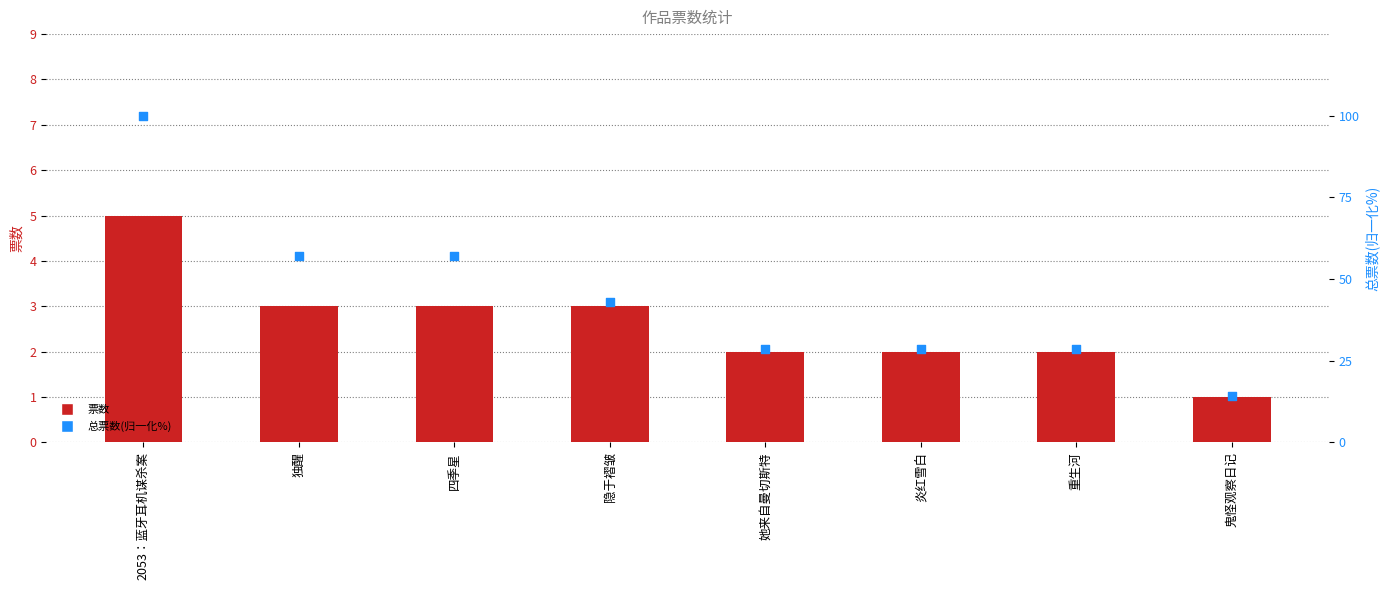

Which series has the largest total across all categories?

总票数(归一化%)